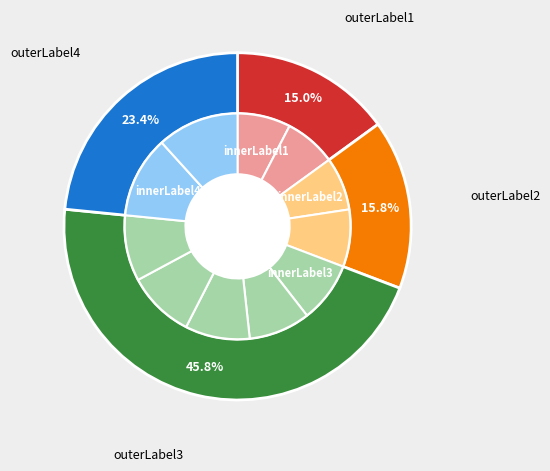

Is there a majority slice in this chart?

No